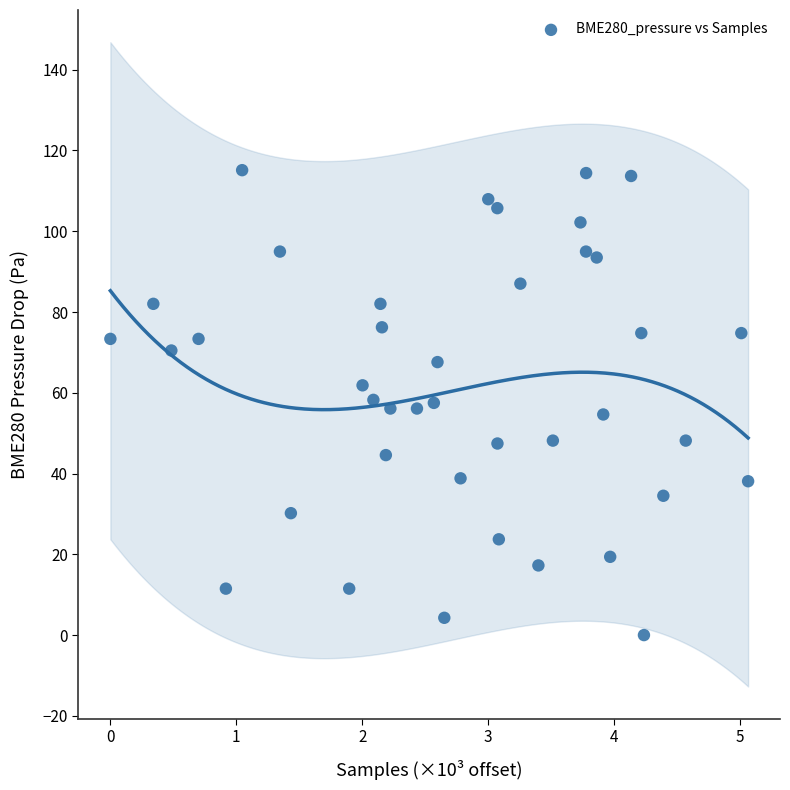

What is the range of Y values (max minus min)?

115.1